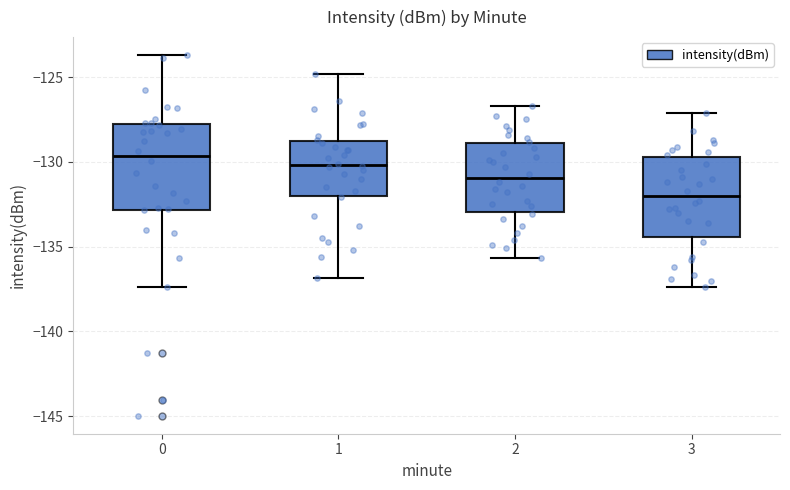

Where does the lower whisker of the box at x = 1 end on the y-axis? The values are not printed on the chart, so give them approximately, as read against the axis.

-137.0